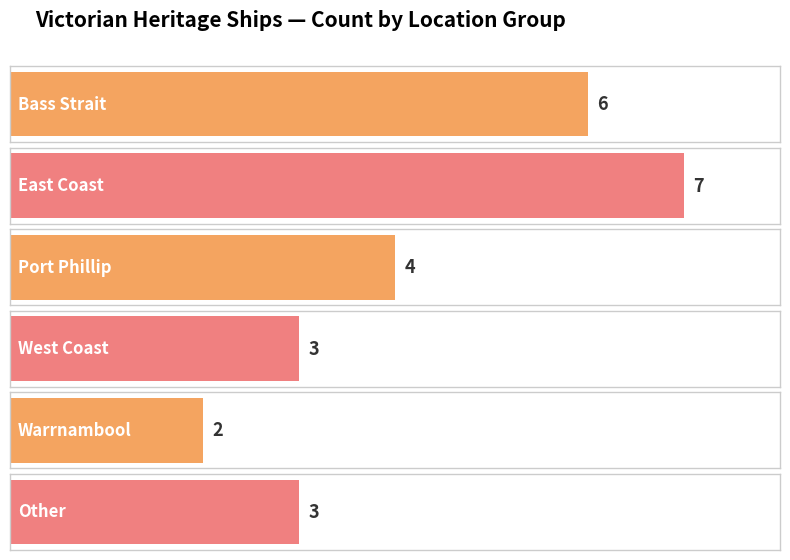

At which label does the data first exceed 4?

Bass Strait